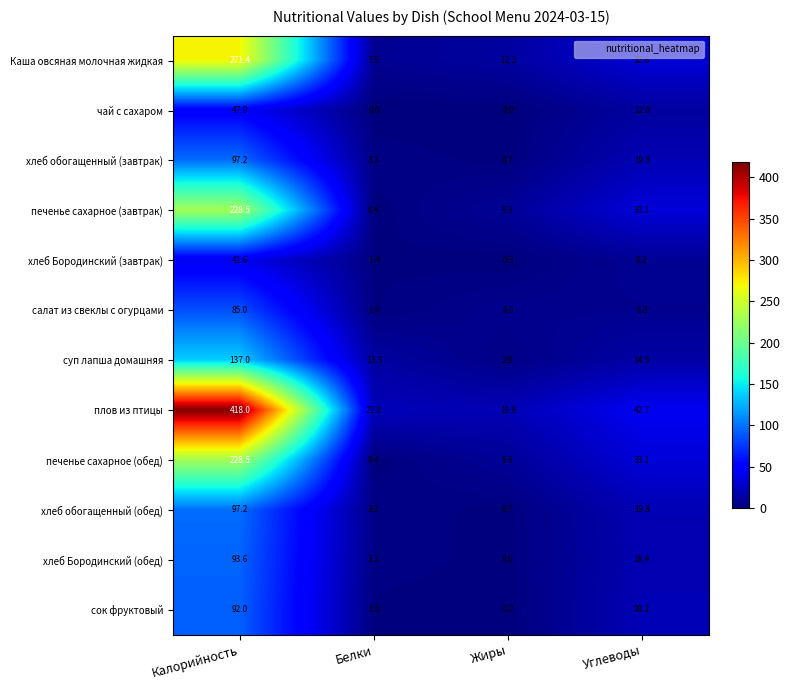

What is the approximate value of салат из свеклы с огурцами at Калорийность?

85.0